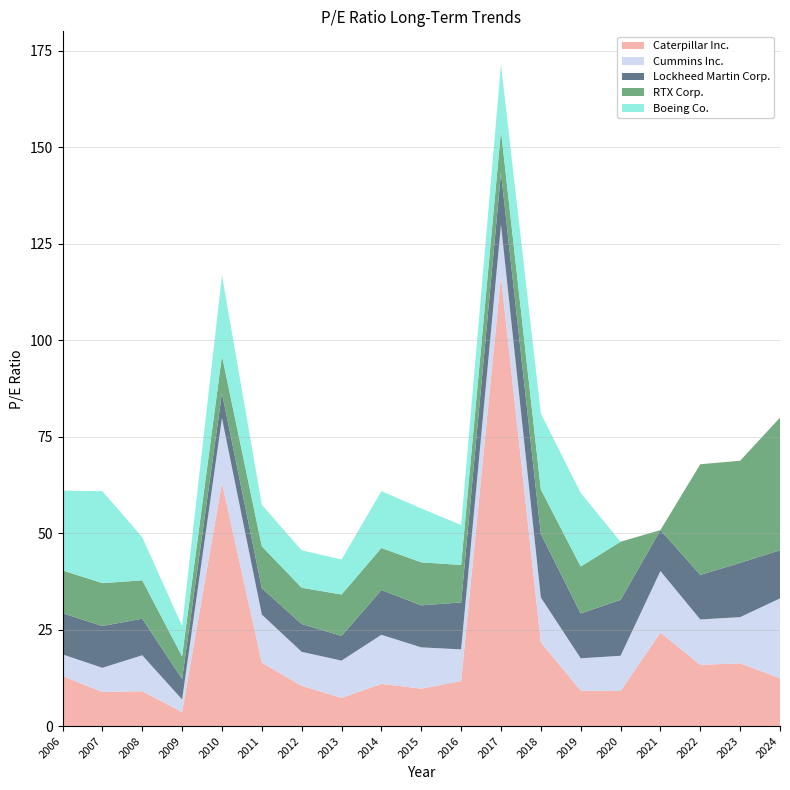

Reading left to right, what are all the values shown in this chart?

Caterpillar Inc.: 12.9	8.8	9.0	3.6	63.1	16.4	10.4	7.3	10.9	9.7	11.7	116.6	21.7	9.2	9.1	24.2	15.9	16.2	12.4
Cummins Inc.: 5.6	6.3	9.3	3.3	16.8	12.5	8.8	9.7	12.7	10.7	8.2	13.3	11.6	8.4	9.1	15.9	11.8	12.0	20.7
Lockheed Martin Corp.: 10.7	10.8	9.5	5.3	6.5	6.8	7.2	6.4	11.6	10.9	12.2	13.5	16.5	11.6	14.5	10.6	11.6	14.1	12.5
RTX Corp.: 11.1	11.1	9.9	5.9	9.7	10.9	9.4	10.7	10.9	11.2	9.7	10.9	11.5	12.2	15.1	0.0	28.7	26.5	34.4
Boeing Co.: 20.7	23.8	11.2	7.9	20.9	10.8	9.7	9.1	14.8	14.0	10.4	17.2	19.7	19.1	0.0	0.0	0.0	0.0	0.0